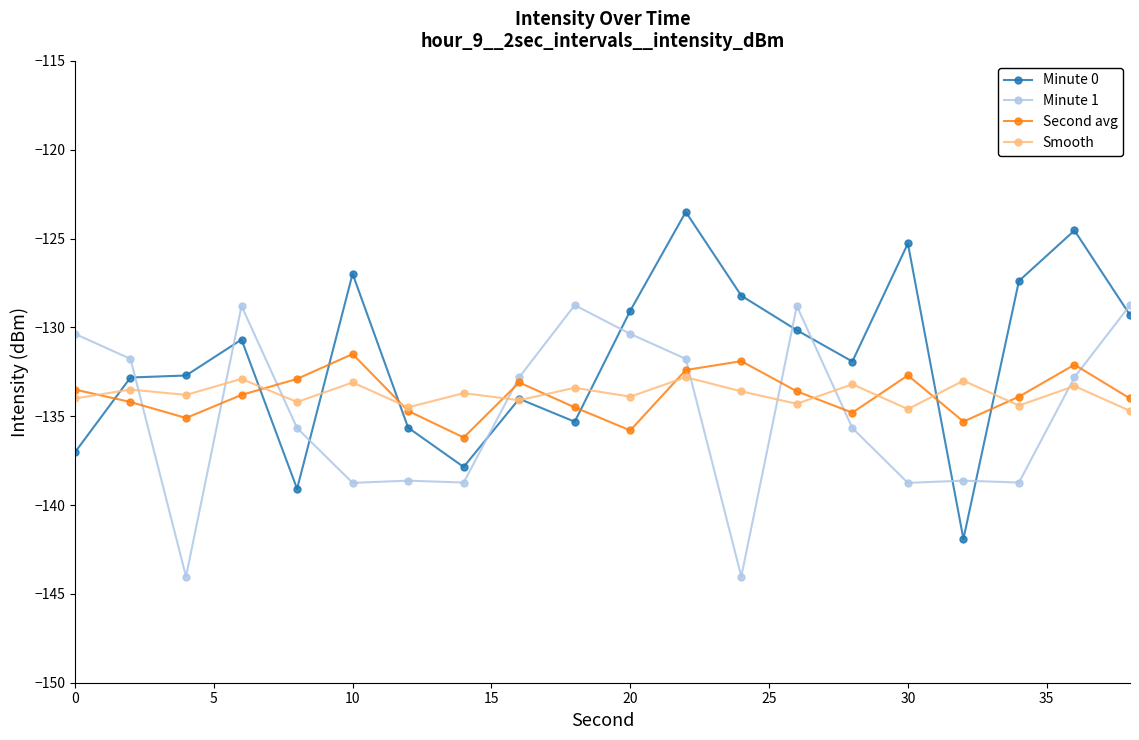

True or false: Minute 0 has more than 1 interior local peaks.

True